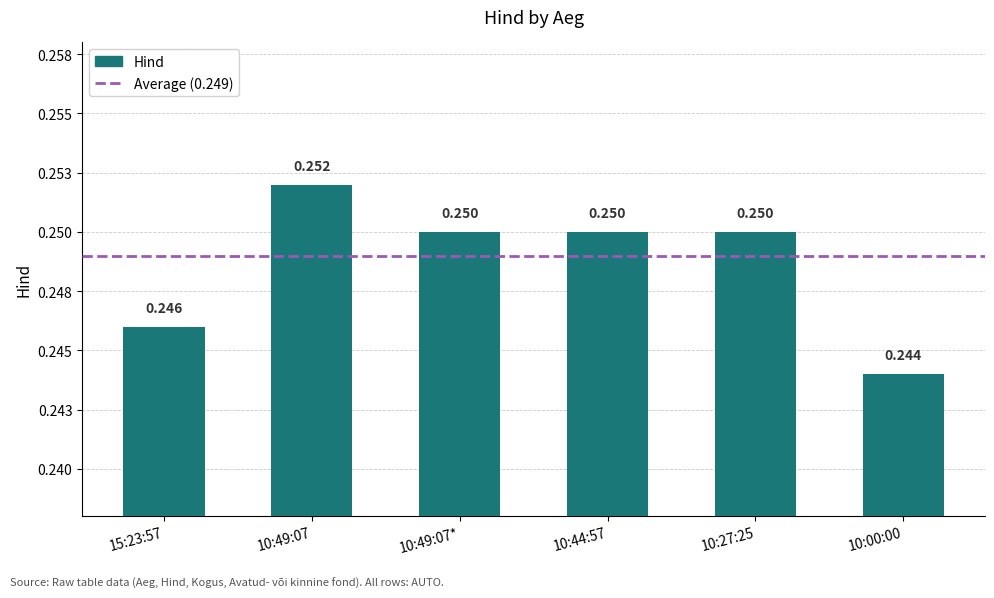

What is the label of the 1st bar from the left?

15:23:57